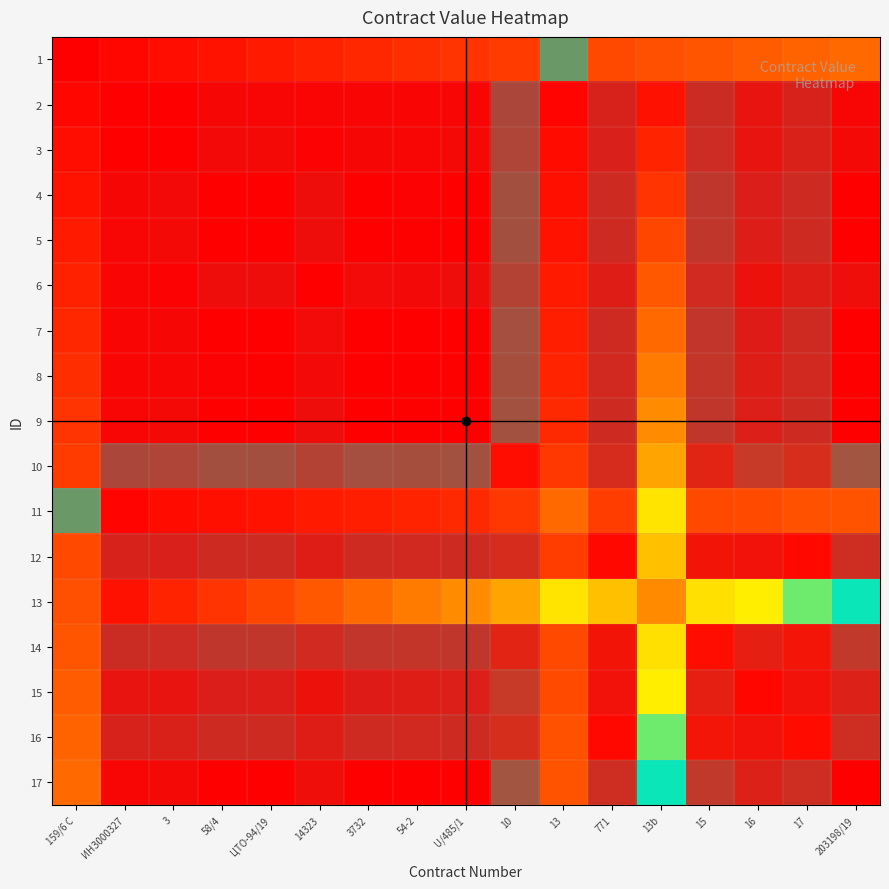

Which category has the lowest value in the 7 series?

159/6 C